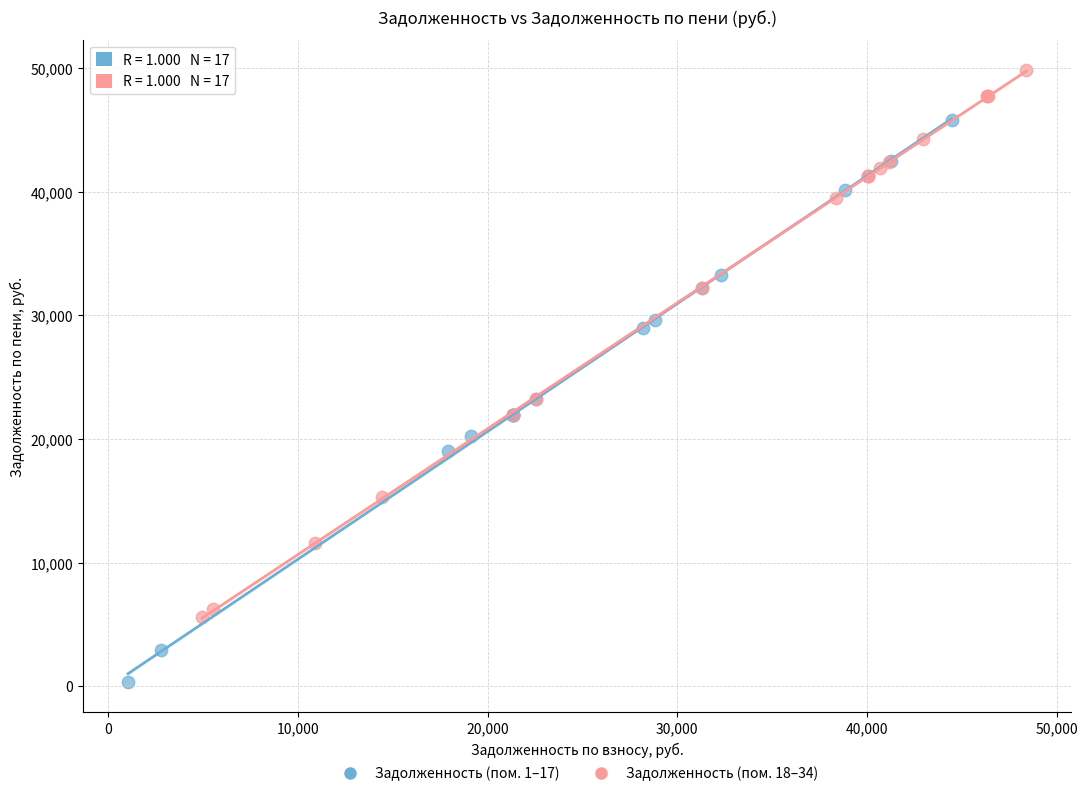

Which series reaches the maximum Y coordinate?

Задолженность (пом. 18–34)